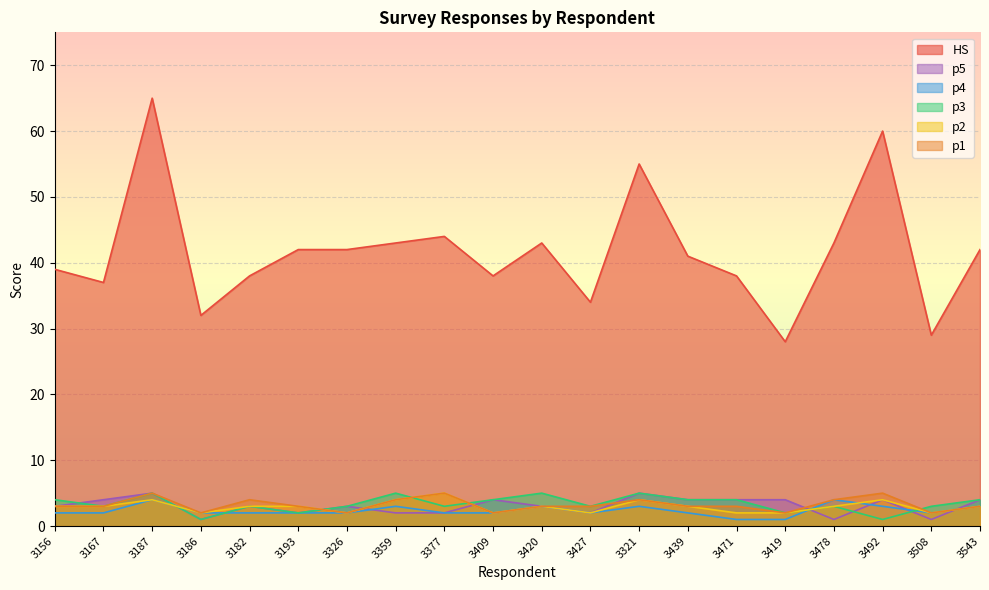

At which category is the sum across all series the highest?

3187